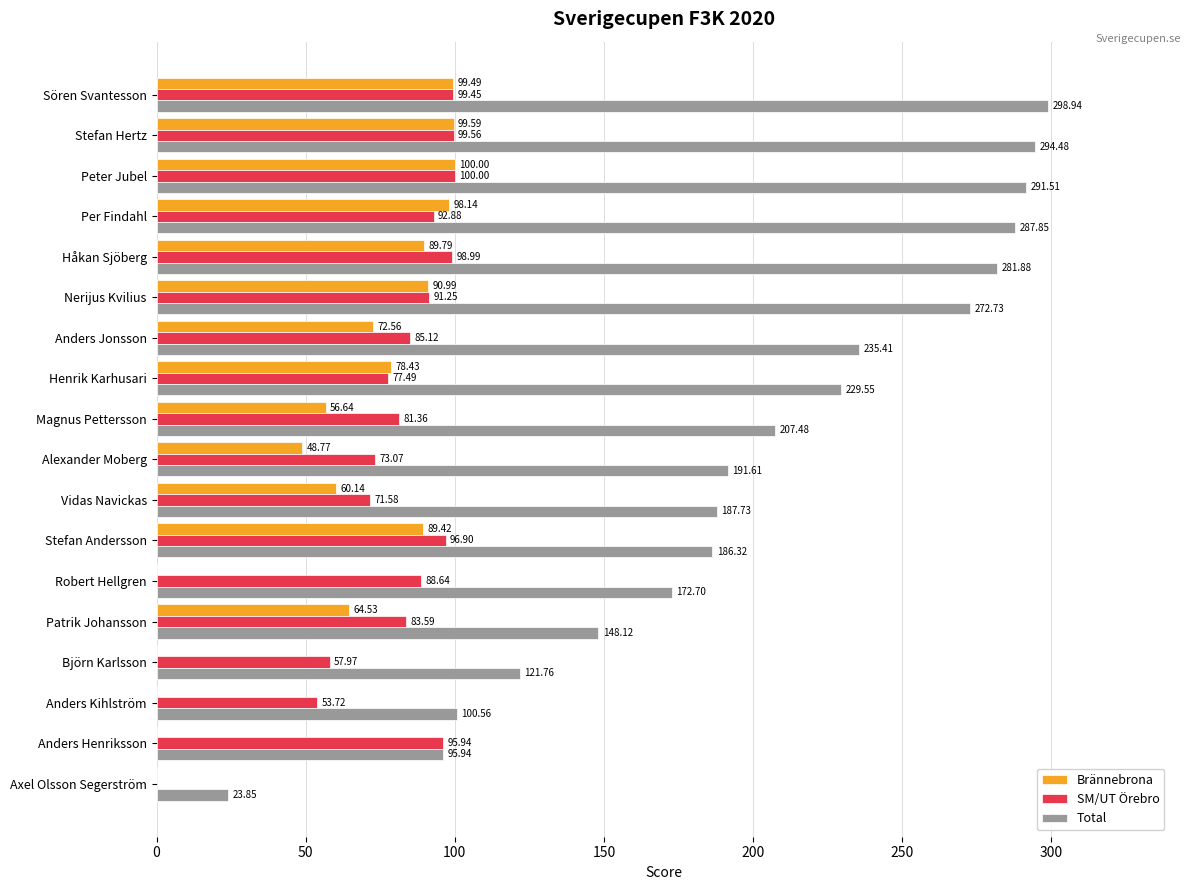

Count the number of categories in the chart.

18